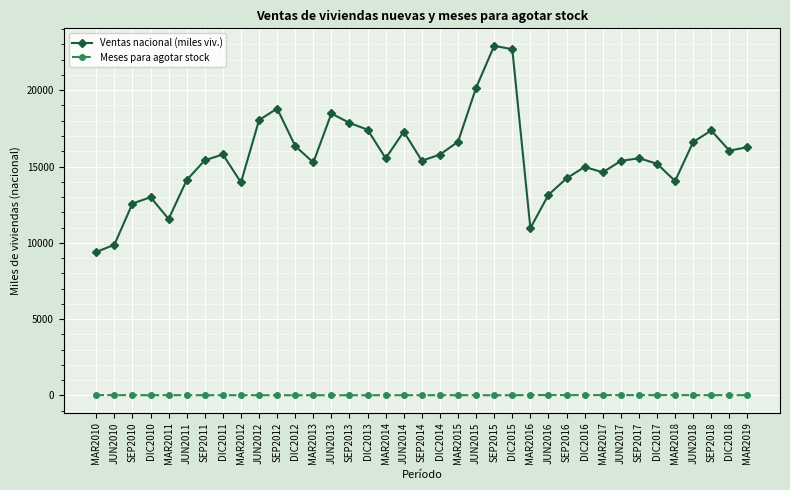

The value of Meses para agotar stock at JUN2014 is 12.7. True or false?

True